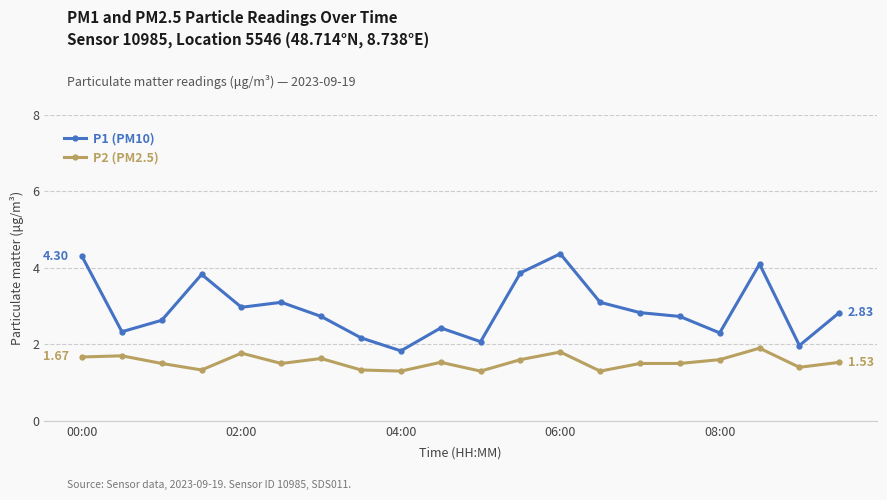

At how many categories does at least one series exceed 1?

20